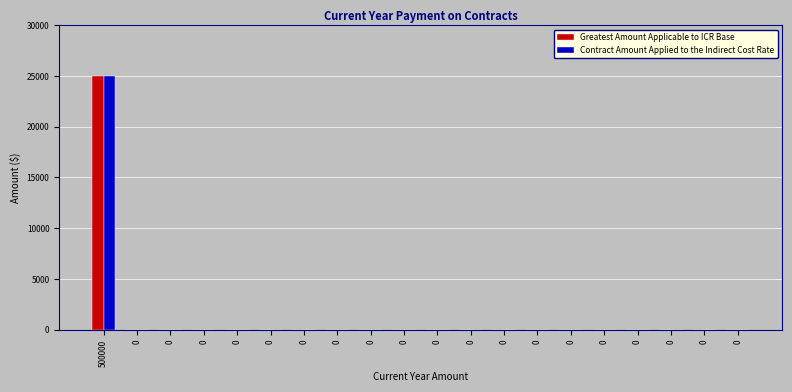

Are the bars grouped side by side (vs. stacked)?

Yes